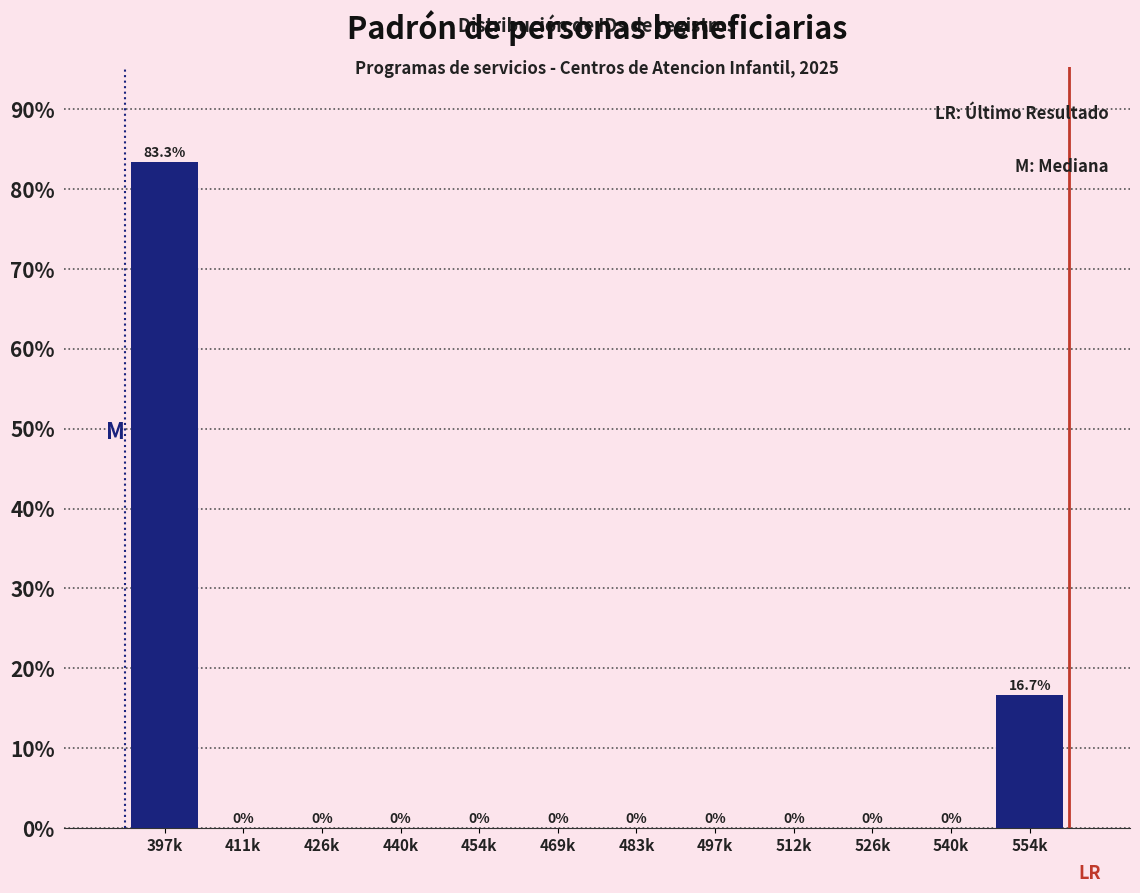

Reading right to left, extract all data points from this chart.

554k=16.7	540k=0.0	526k=0.0	512k=0.0	497k=0.0	483k=0.0	469k=0.0	454k=0.0	440k=0.0	426k=0.0	411k=0.0	397k=83.3